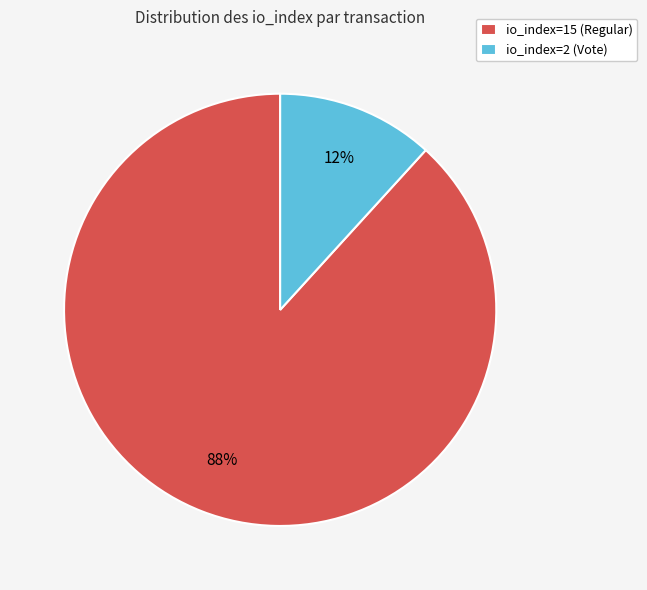

The io_index=15 (Regular) slice represents 97% of the pie. True or false?

False